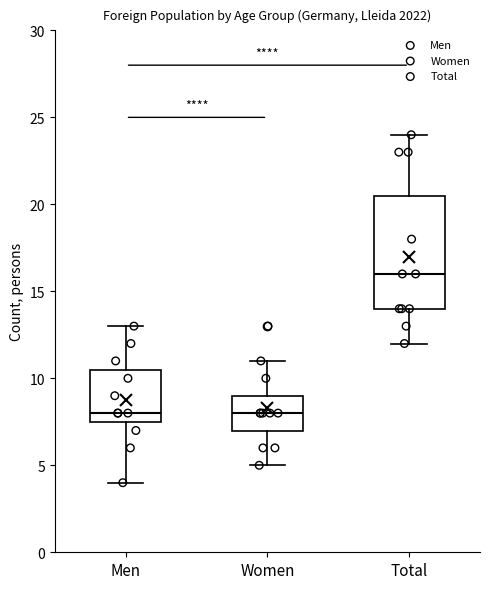

Which box is the tallest, from its lower edge to its upper edge?

Total